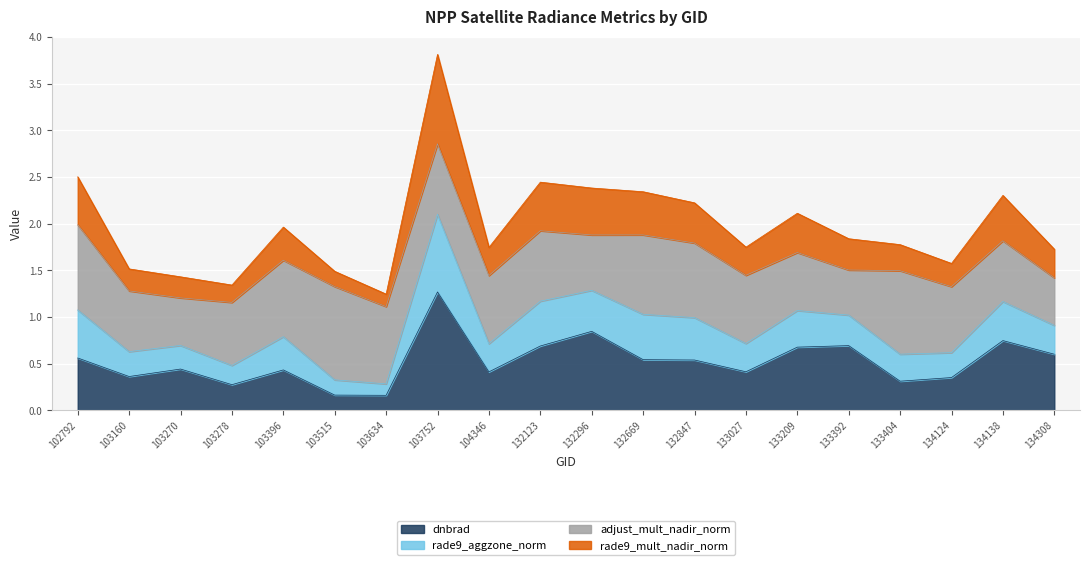

How many lines are shown in the chart?

4